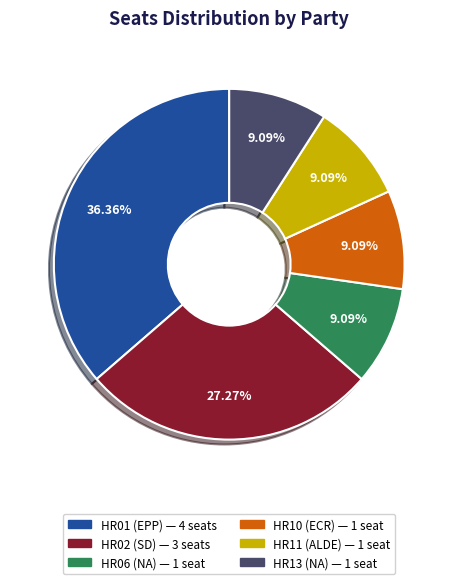

Approximately how many times larger is the value at HR01 (EPP) — 4 seats compared to HR10 (ECR) — 1 seat?

4.0